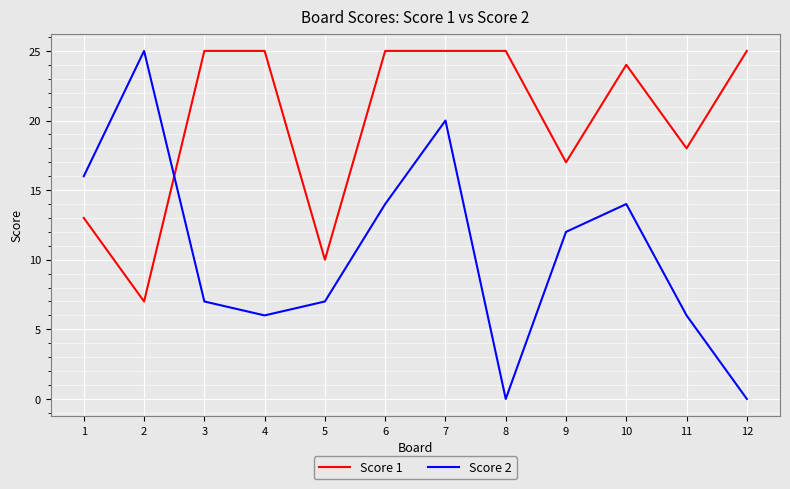

What is the maximum value for Score 2?

25